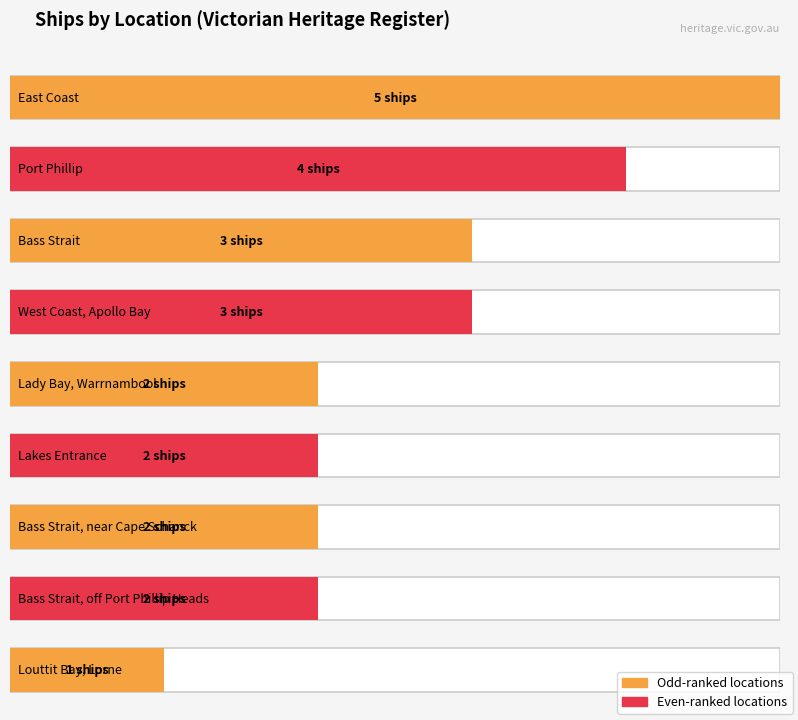

List the labels in order of value, largest first.

East Coast, Port Phillip, Bass Strait, West Coast, Apollo Bay, Lady Bay, Warrnambool, Lakes Entrance, Bass Strait, near Cape Schanck, Bass Strait, off Port Phillip Heads, Louttit Bay, Lorne